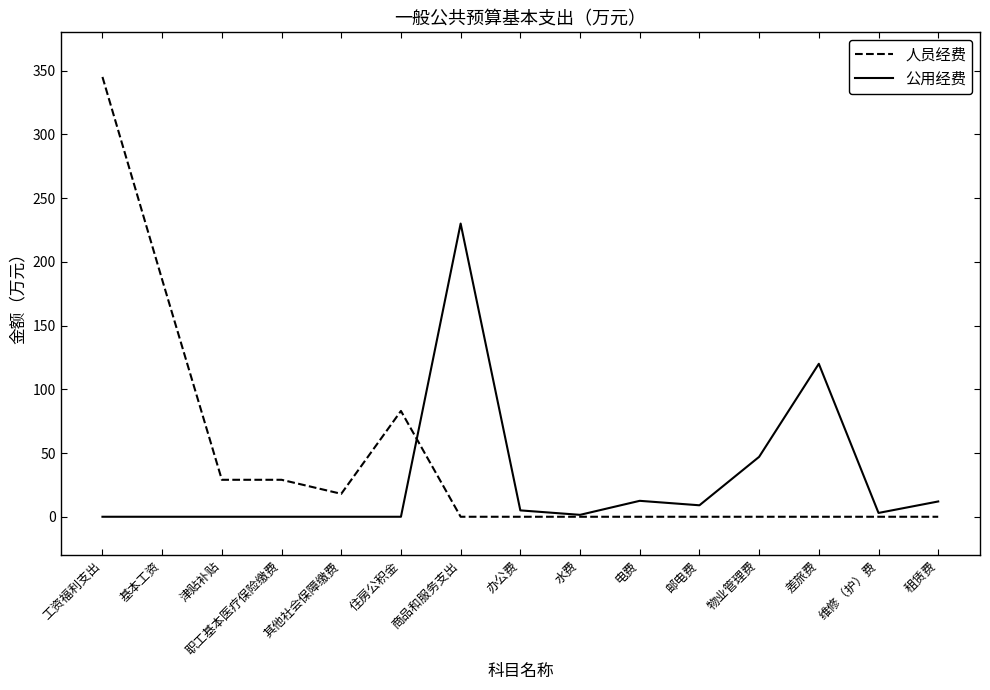

What is the maximum value for 公用经费?

230.0